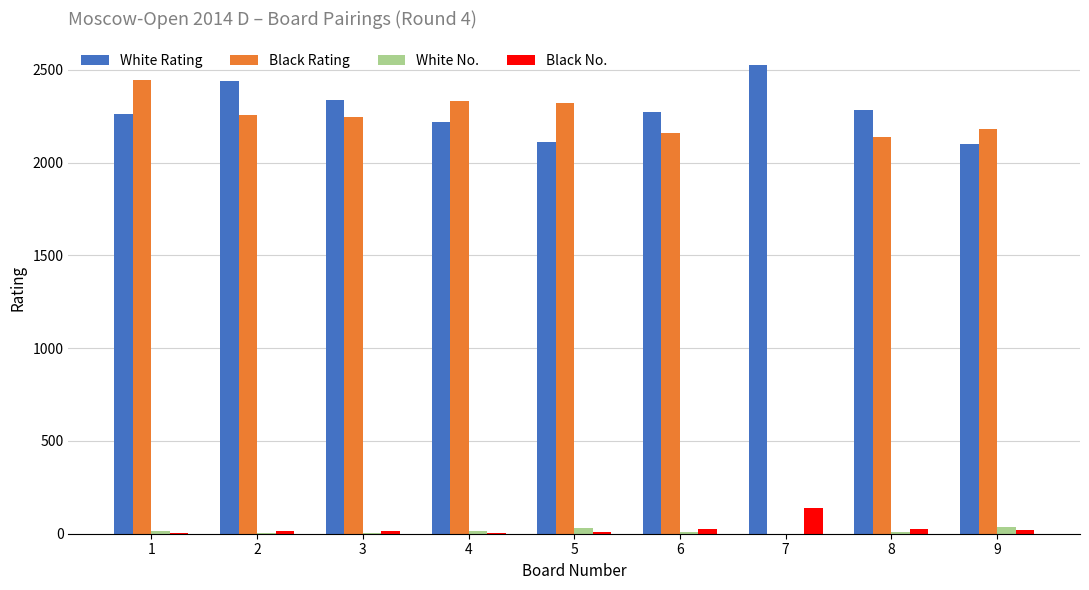

Are the bars grouped side by side (vs. stacked)?

Yes